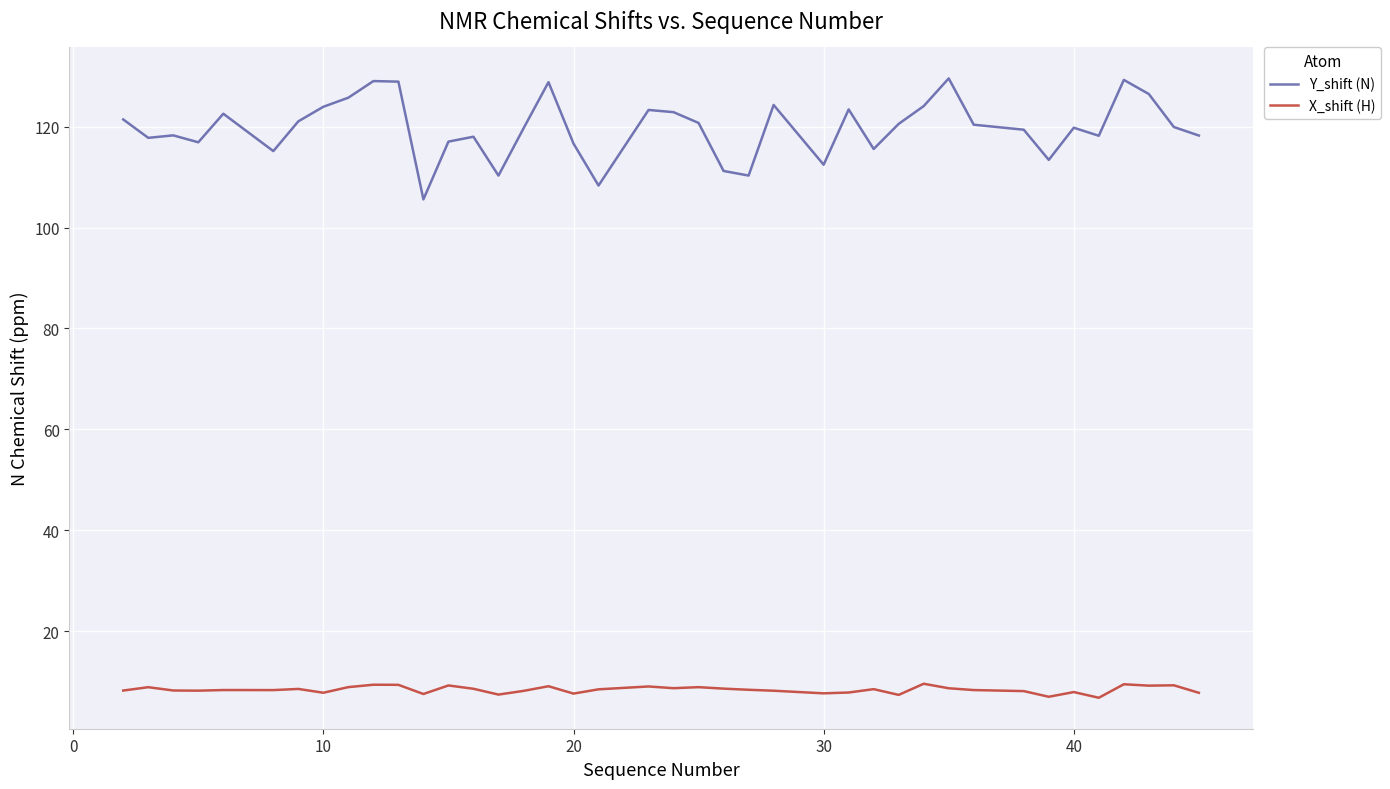

Which series has the largest total across all categories?

Y_shift (N)